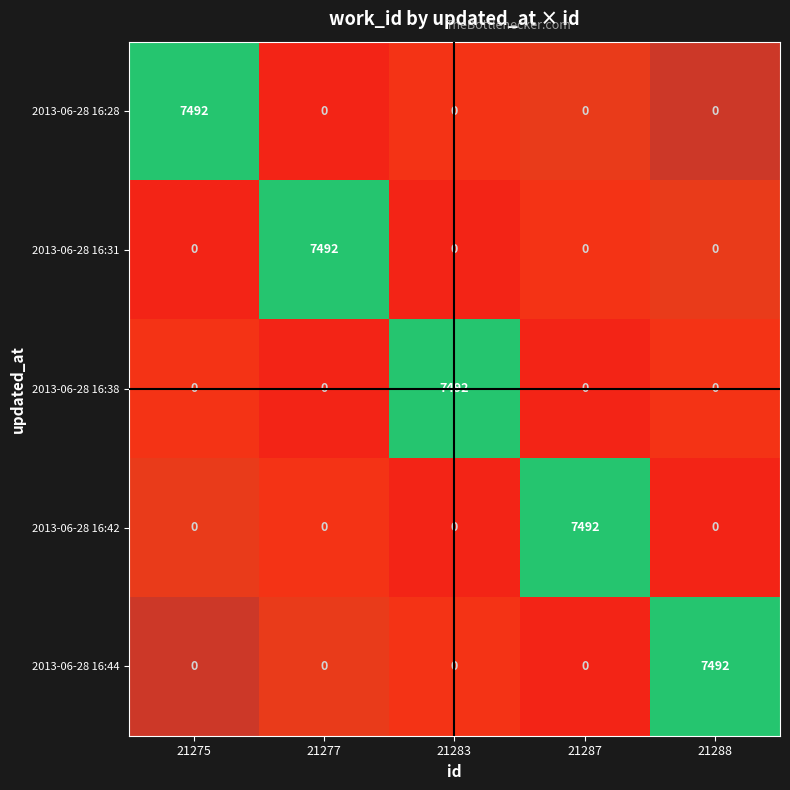

Rank the series at 21275 from lowest to highest value.

2013-06-28 16:31, 2013-06-28 16:38, 2013-06-28 16:42, 2013-06-28 16:44, 2013-06-28 16:28